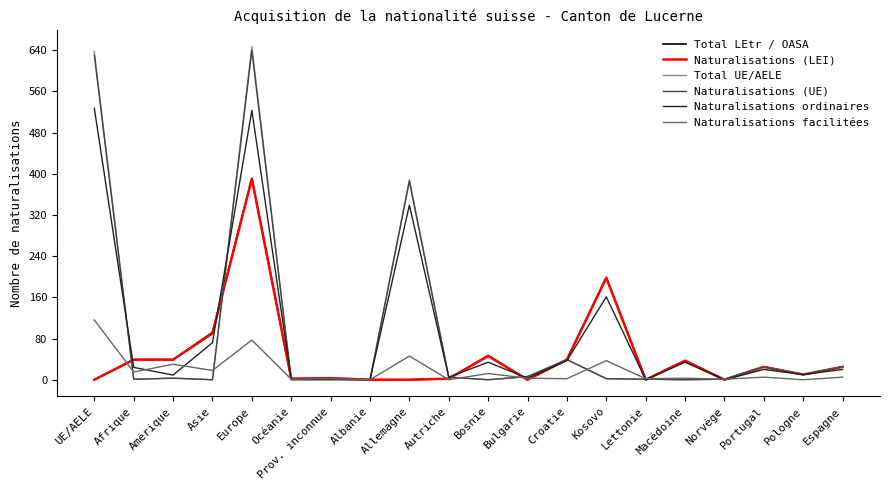

Where does the Naturalisations facilitées series first go above 5?

UE/AELE